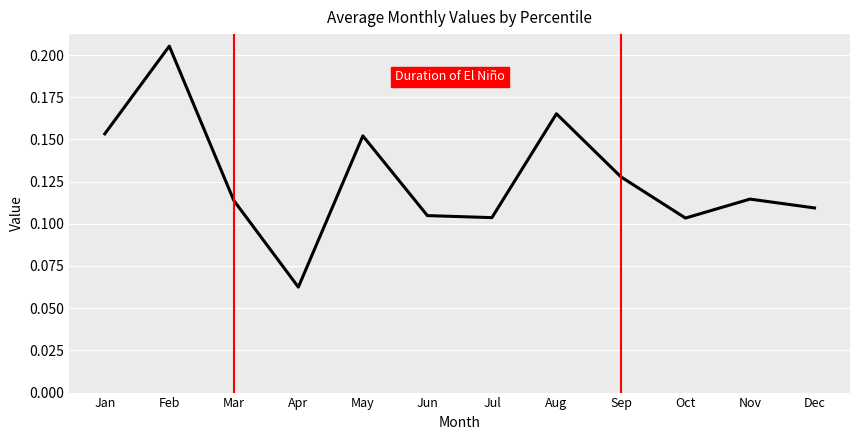

How many distinct data groups are displayed?

1